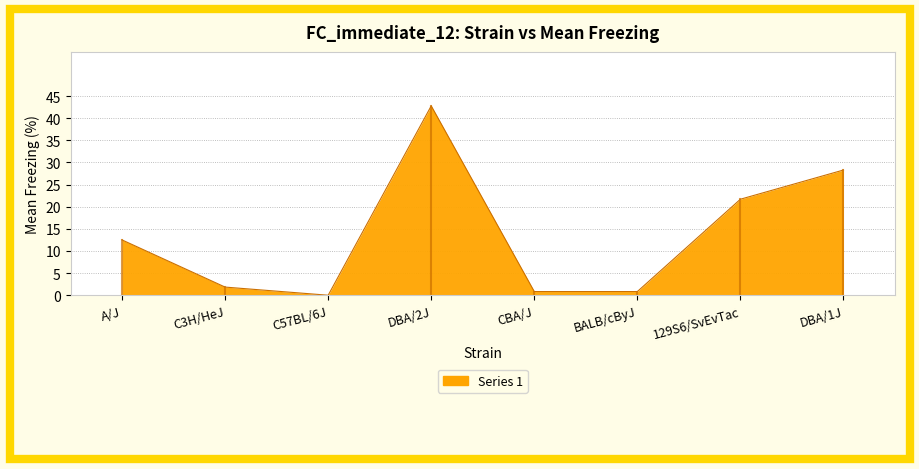

Does the chart have visible grid lines?

Yes